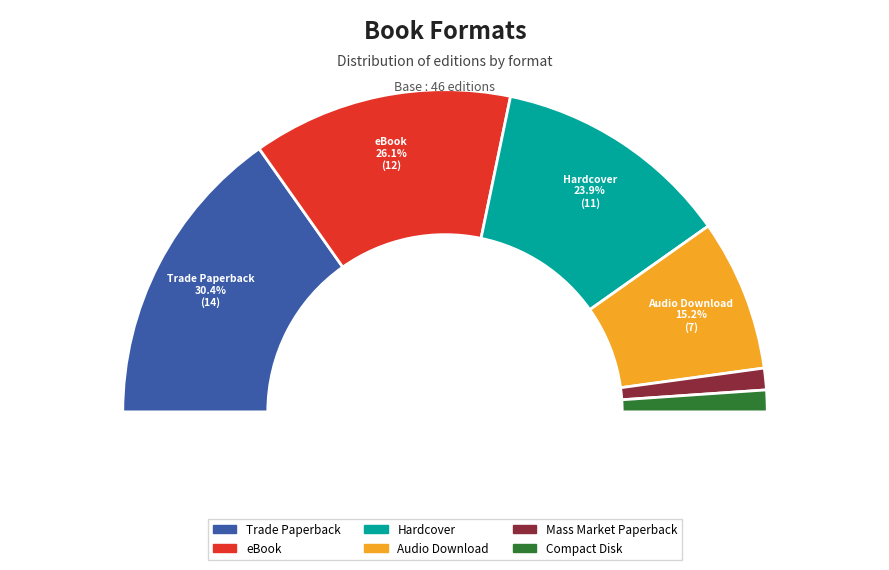

How many segments does this pie chart have?

6